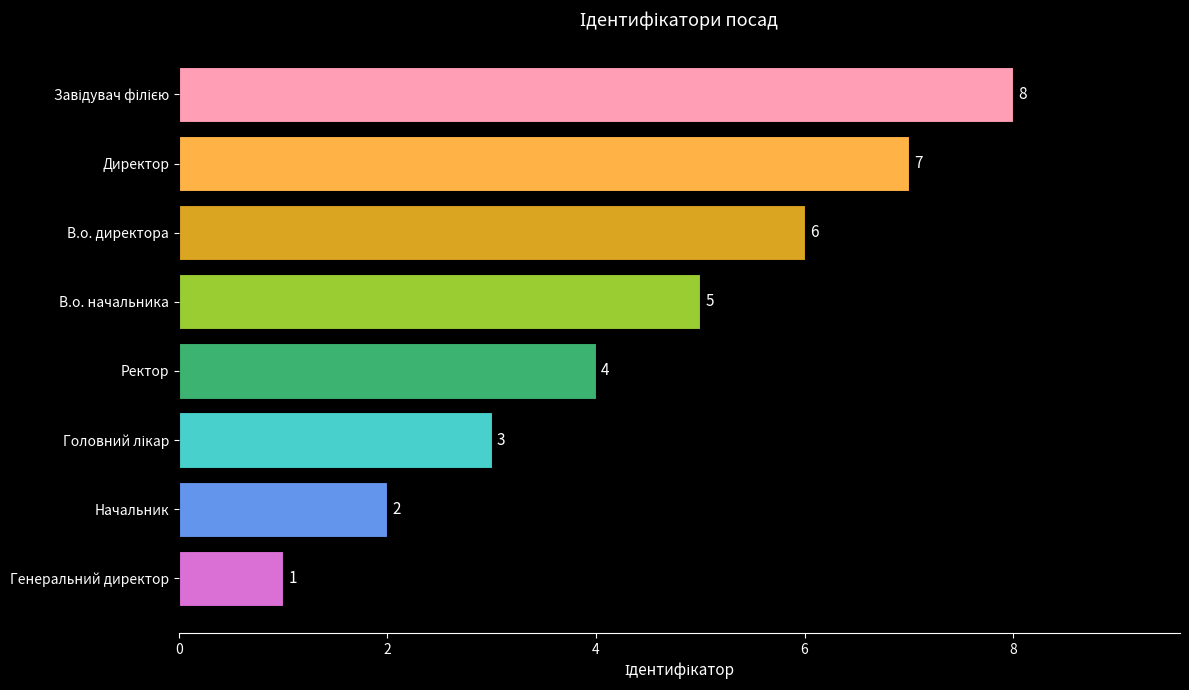

What is the maximum value shown in the chart?

8